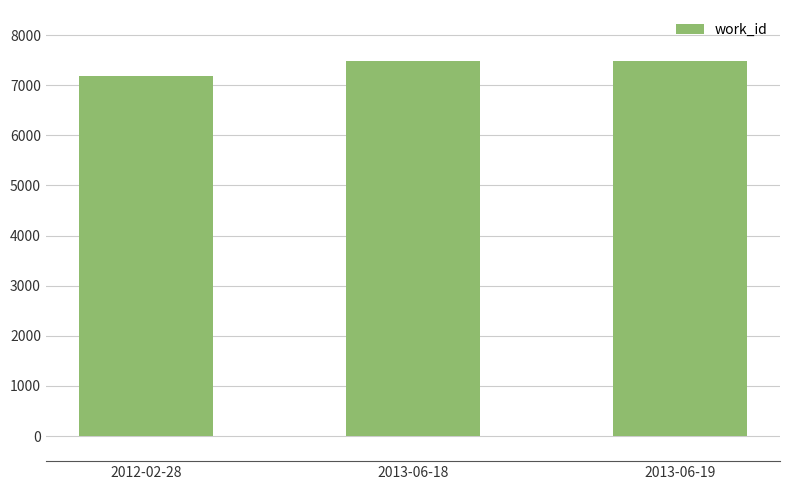

The value at 2013-06-19 is 4664. True or false?

False